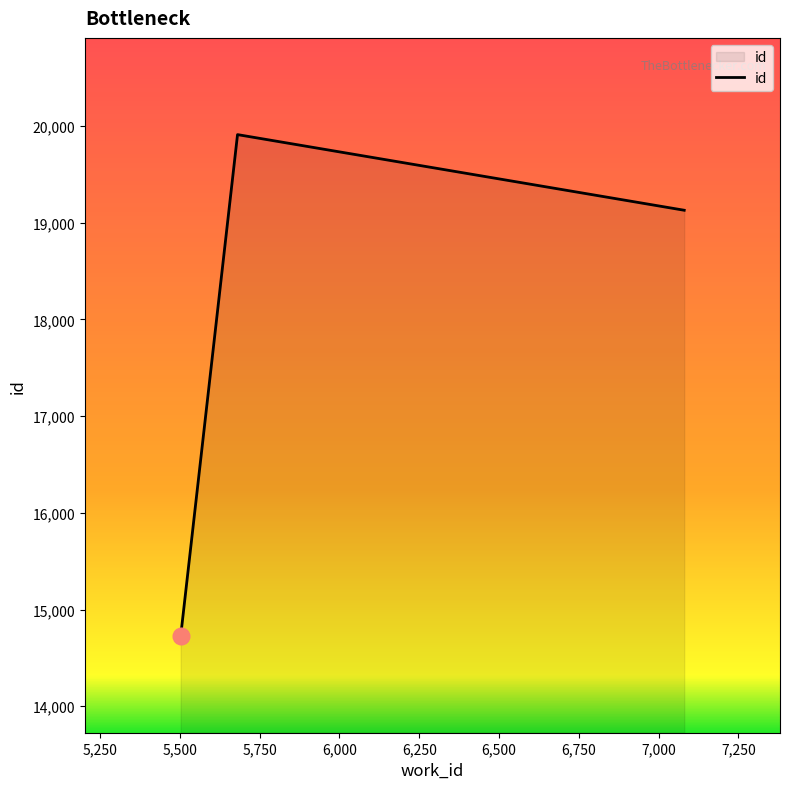

Reading left to right, extract all data points from this chart.

14726	19910	19128